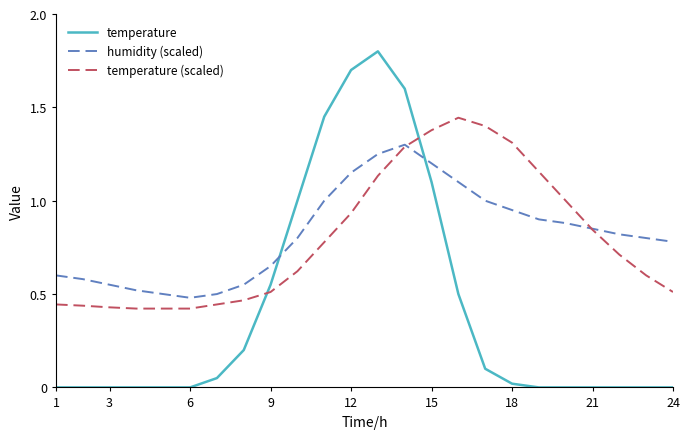

Which series has the largest range (max minus min)?

temperature